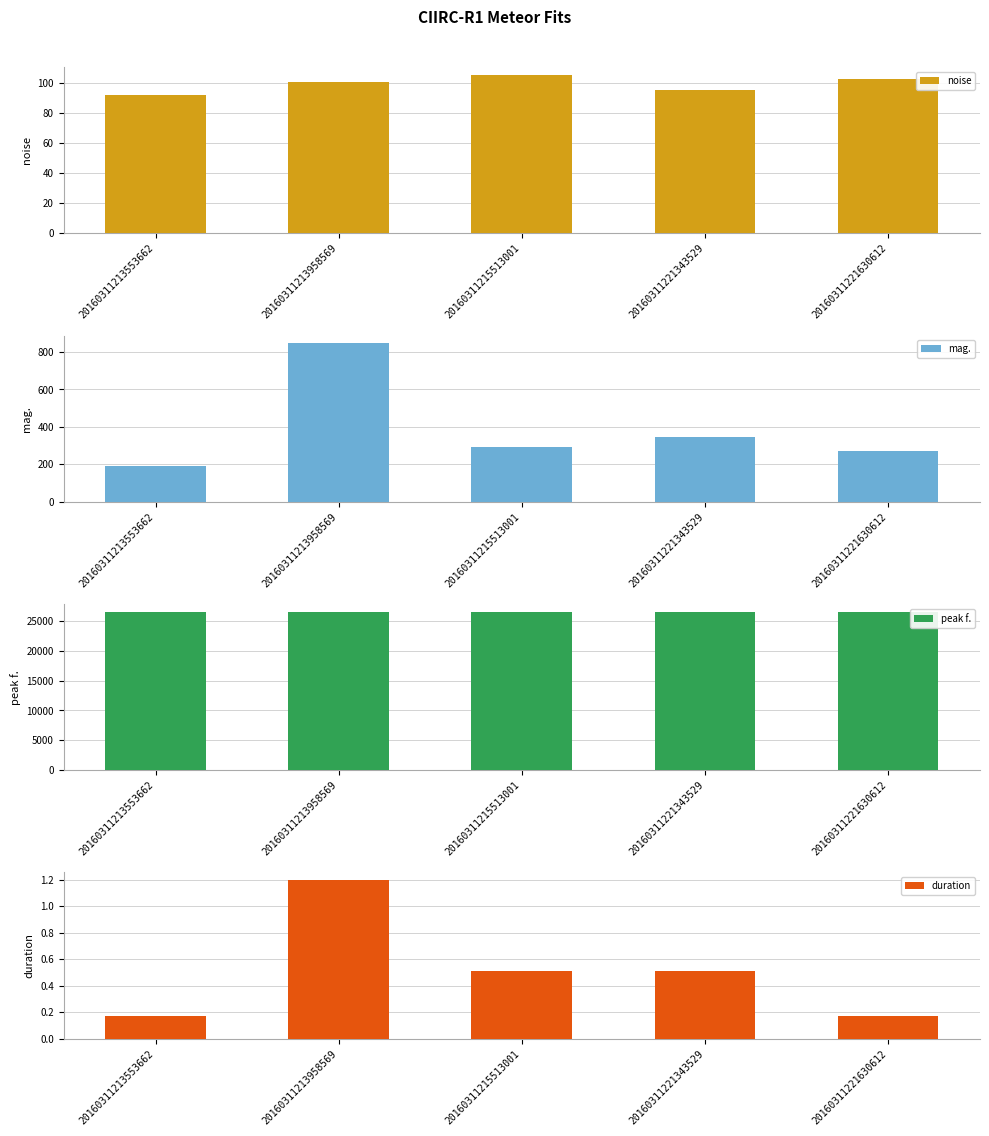

Read the mag. value at 20160311221343529.

344.0